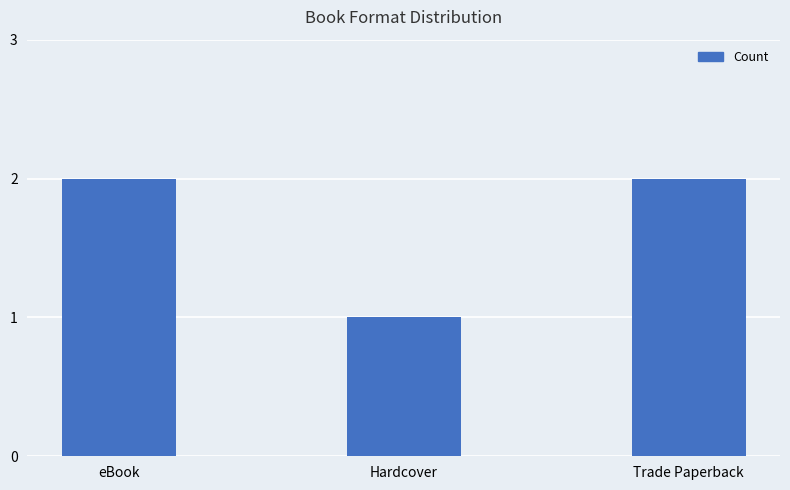

Reading left to right, what are all the values shown in this chart?

2	1	2